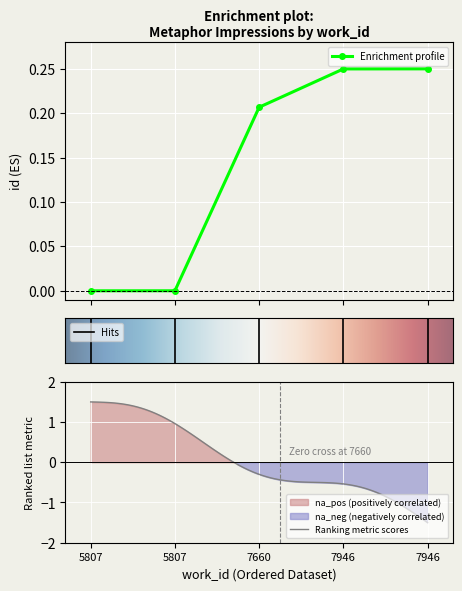

What is the sum of the values at 5807 and 7946?

0.2